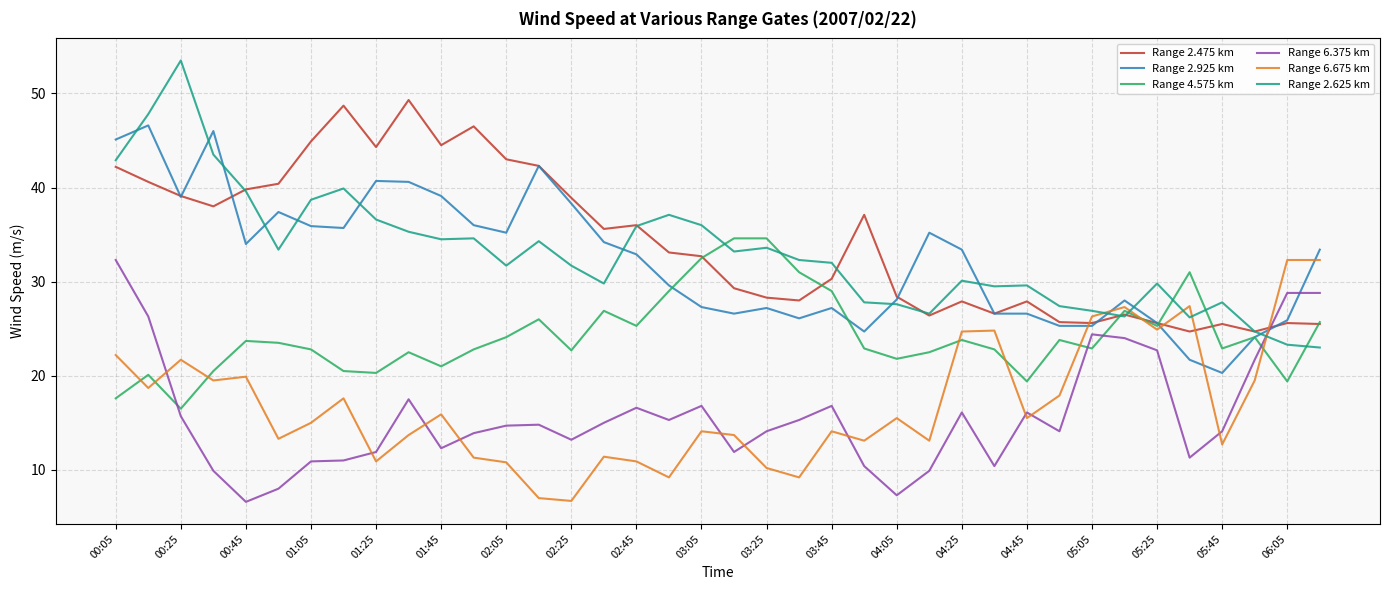

True or false: Range 4.575 km has more than 1 points higher than both neighbors.

True